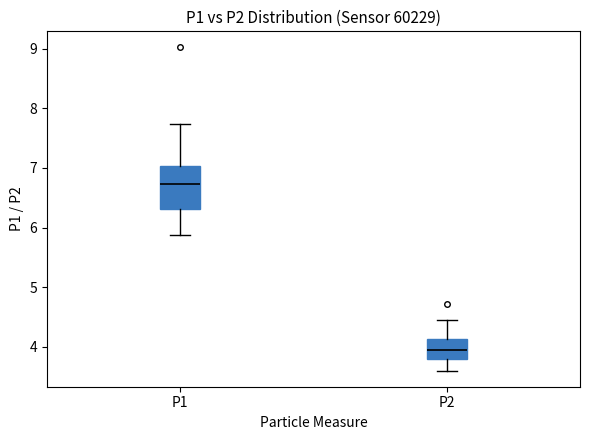

Where does the median line of the box for P1 sit on the y-axis? The values are not printed on the chart, so give them approximately, as read against the axis.

6.7